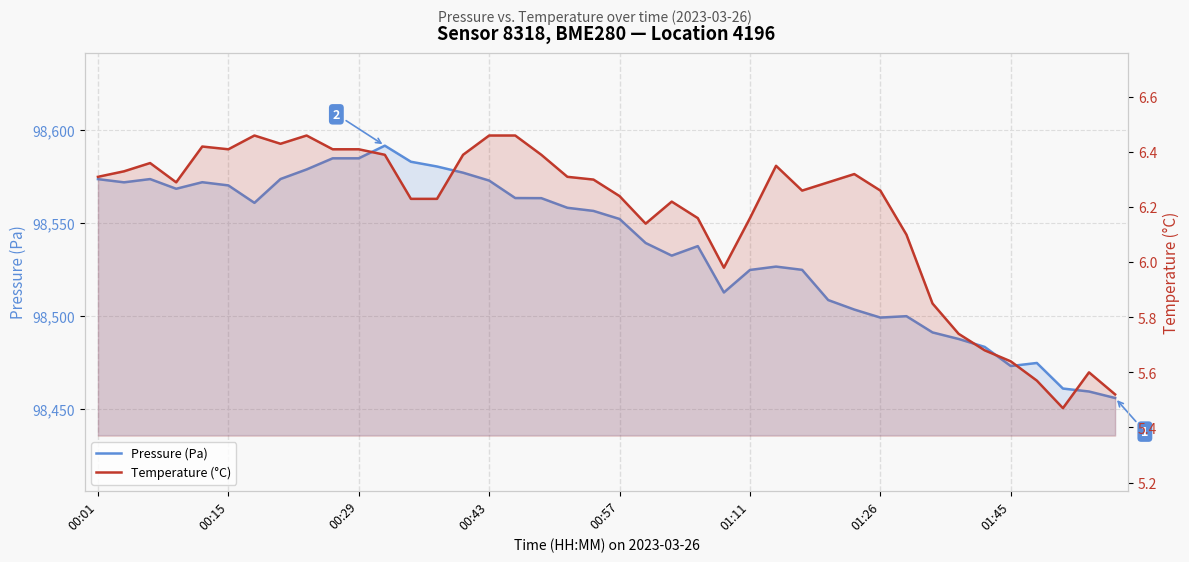

What is the minimum value shown in the chart?

5.5